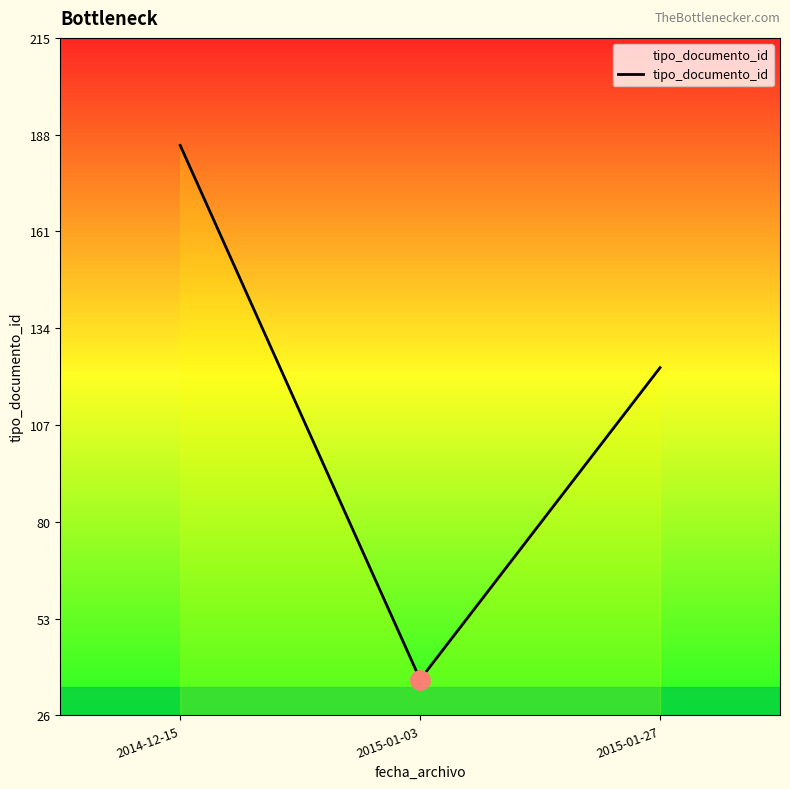

What value does the data have at 2015-01-27?

123